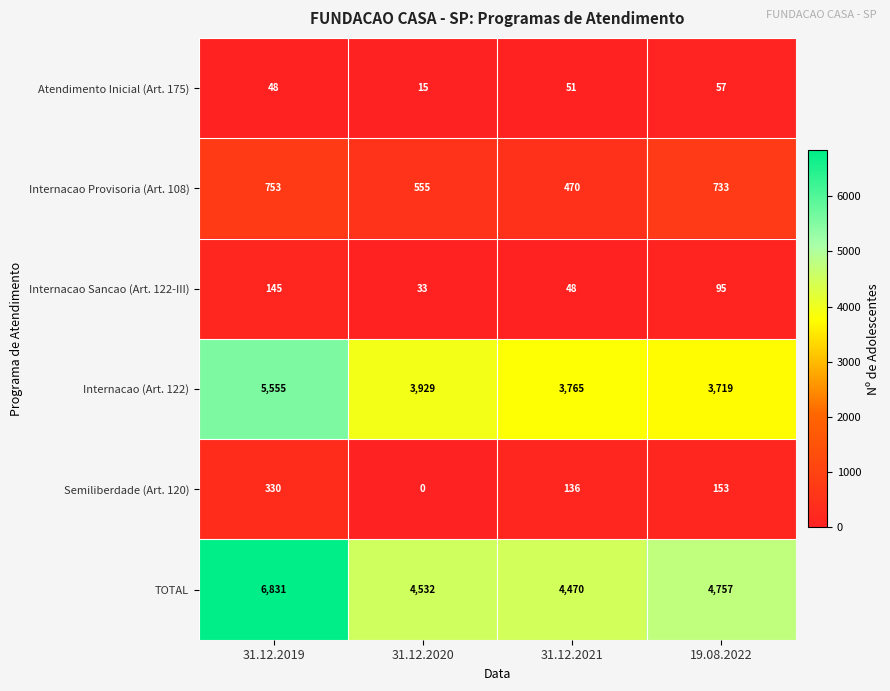

Reading right to left, extract all data points from this chart.

Atendimento Inicial (Art. 175): 19.08.2022=57	31.12.2021=51	31.12.2020=15	31.12.2019=48
Internacao Provisoria (Art. 108): 19.08.2022=733	31.12.2021=470	31.12.2020=555	31.12.2019=753
Internacao Sancao (Art. 122-III): 19.08.2022=95	31.12.2021=48	31.12.2020=33	31.12.2019=145
Internacao (Art. 122): 19.08.2022=3719	31.12.2021=3765	31.12.2020=3929	31.12.2019=5555
Semiliberdade (Art. 120): 19.08.2022=153	31.12.2021=136	31.12.2020=0	31.12.2019=330
TOTAL: 19.08.2022=4757	31.12.2021=4470	31.12.2020=4532	31.12.2019=6831